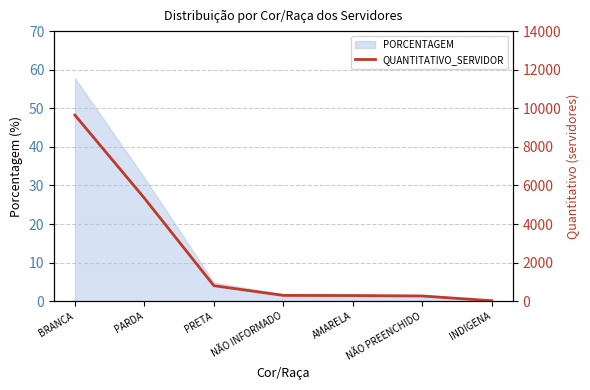

Which has a higher value, AMARELA or PARDA?

PARDA